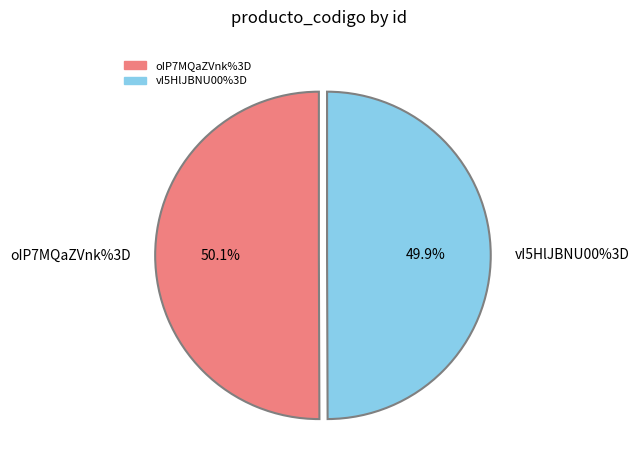

Rank the categories by value from highest to lowest.

oIP7MQaZVnk%3D, vI5HlJBNU00%3D